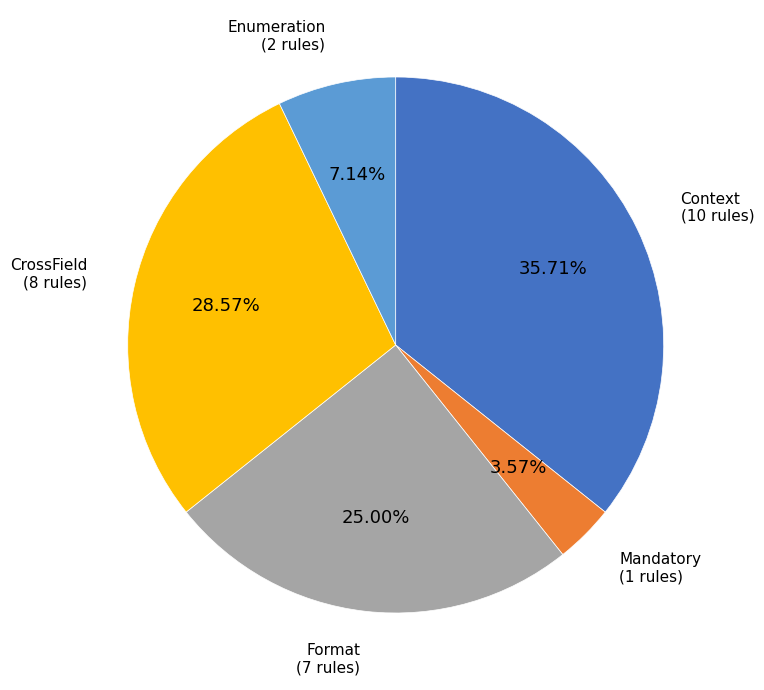

What is the ratio of the value at Format to the value at Context?

0.7